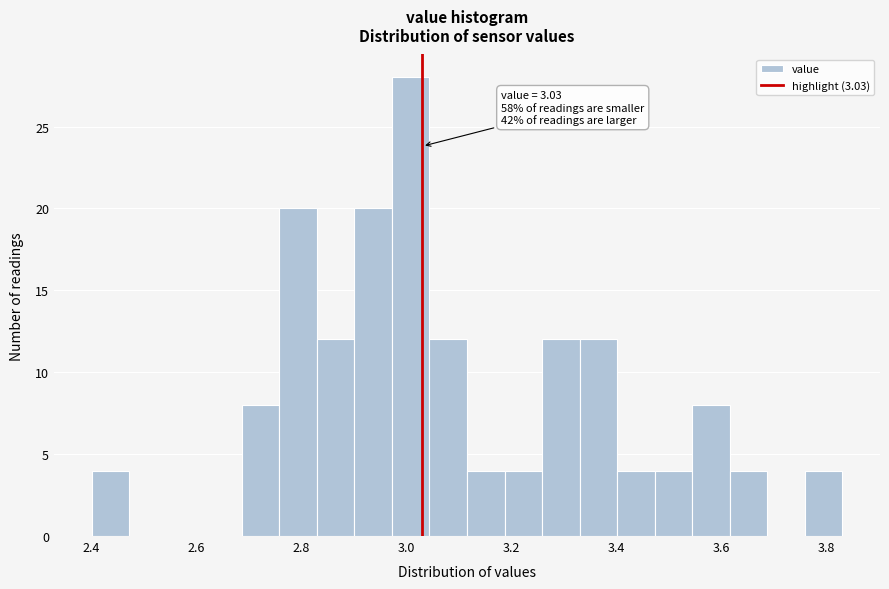

Read against the x-axis, roughly where is the centre of the tallest bar?

3.00